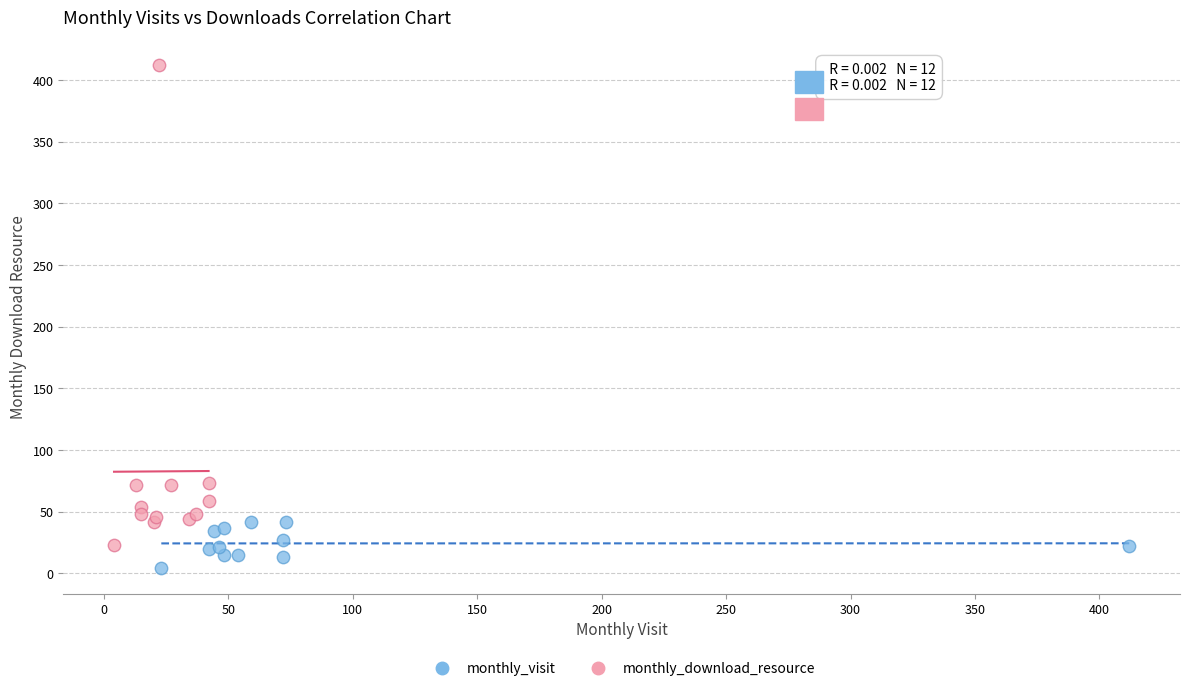

Which series has the widest spread of Y values?

monthly_download_resource